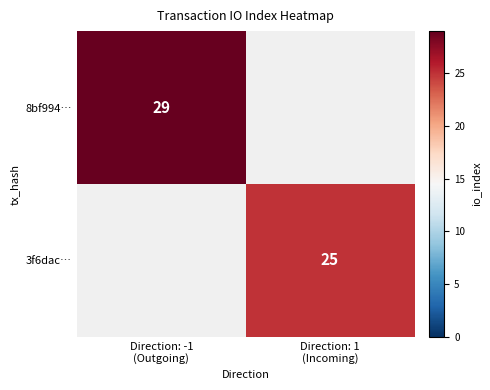

Rank the categories by 8bf994… value from lowest to highest.

Direction: -1 (Outgoing), Direction: 1 (Incoming)